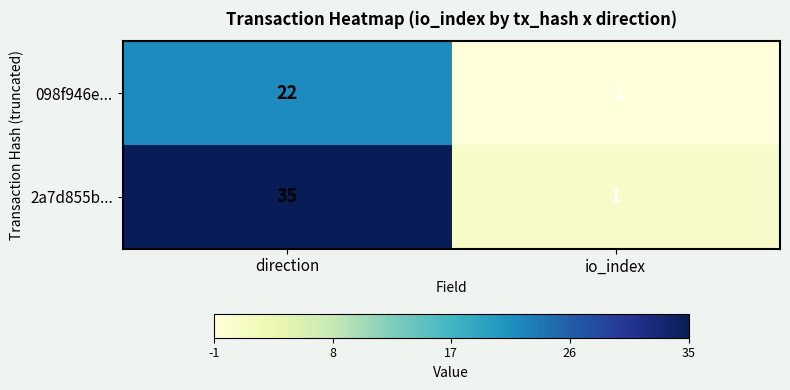

Reading right to left, list all the values displayed in this chart.

098f946e...: -1	22
2a7d855b...: 1	35